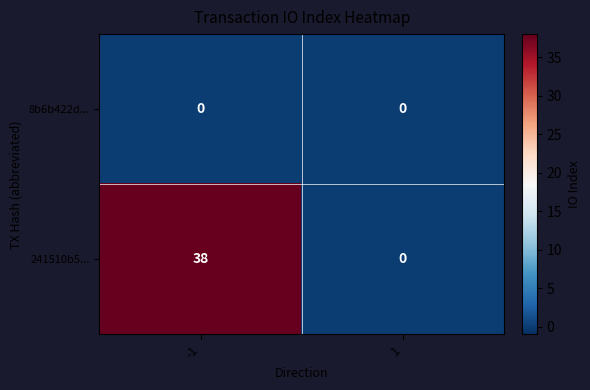

Which category has the highest value across all series?

-1